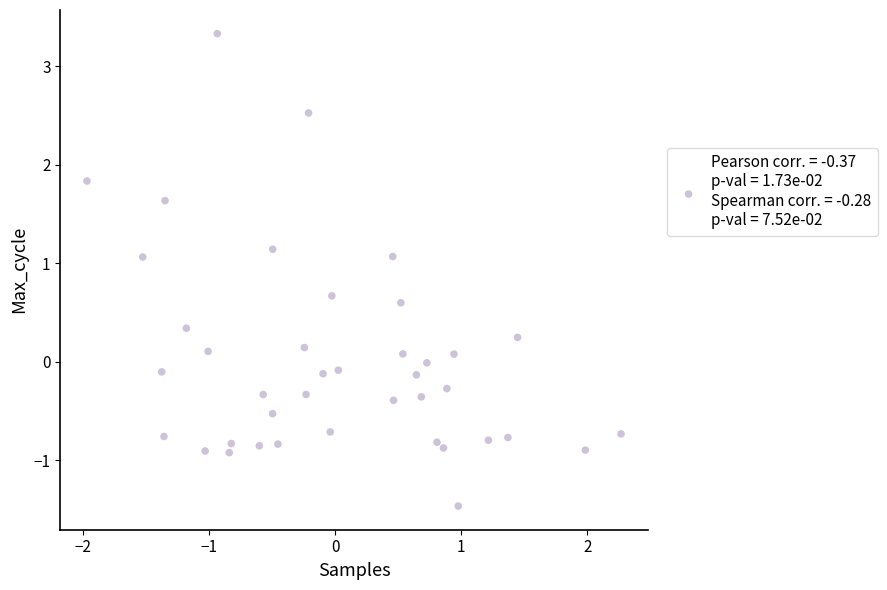

What is the range of Y values (max minus min)?

4.8